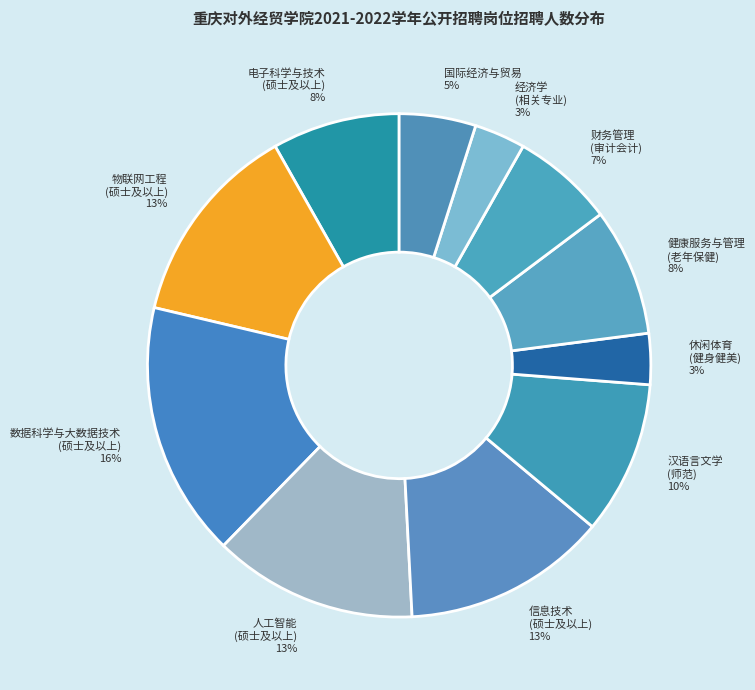

What is the largest slice in the pie chart?

数据科学与大数据技术 (硕士及以上) 16%